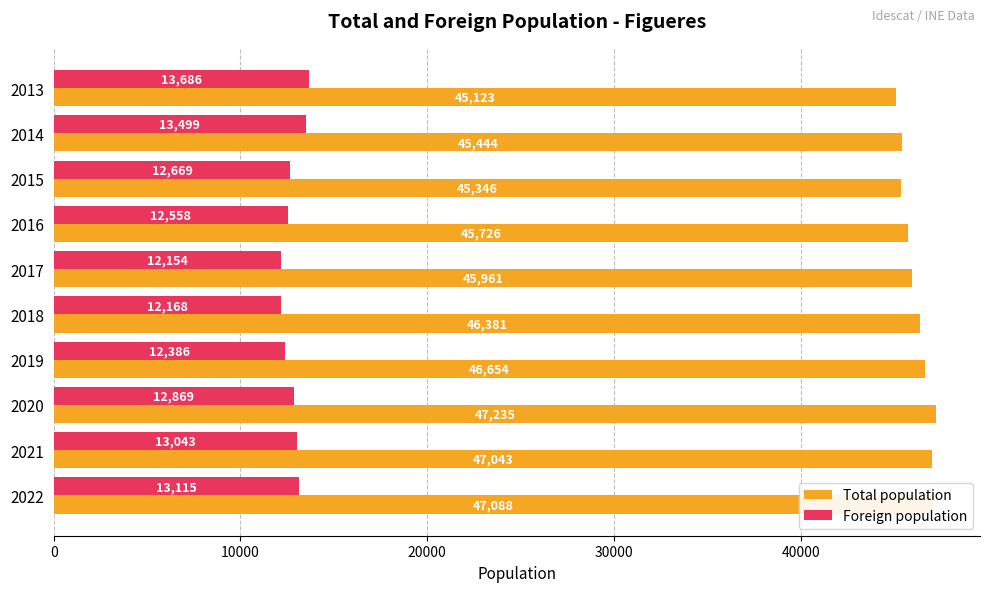

How many data points in Foreign population are less than 12869?

5